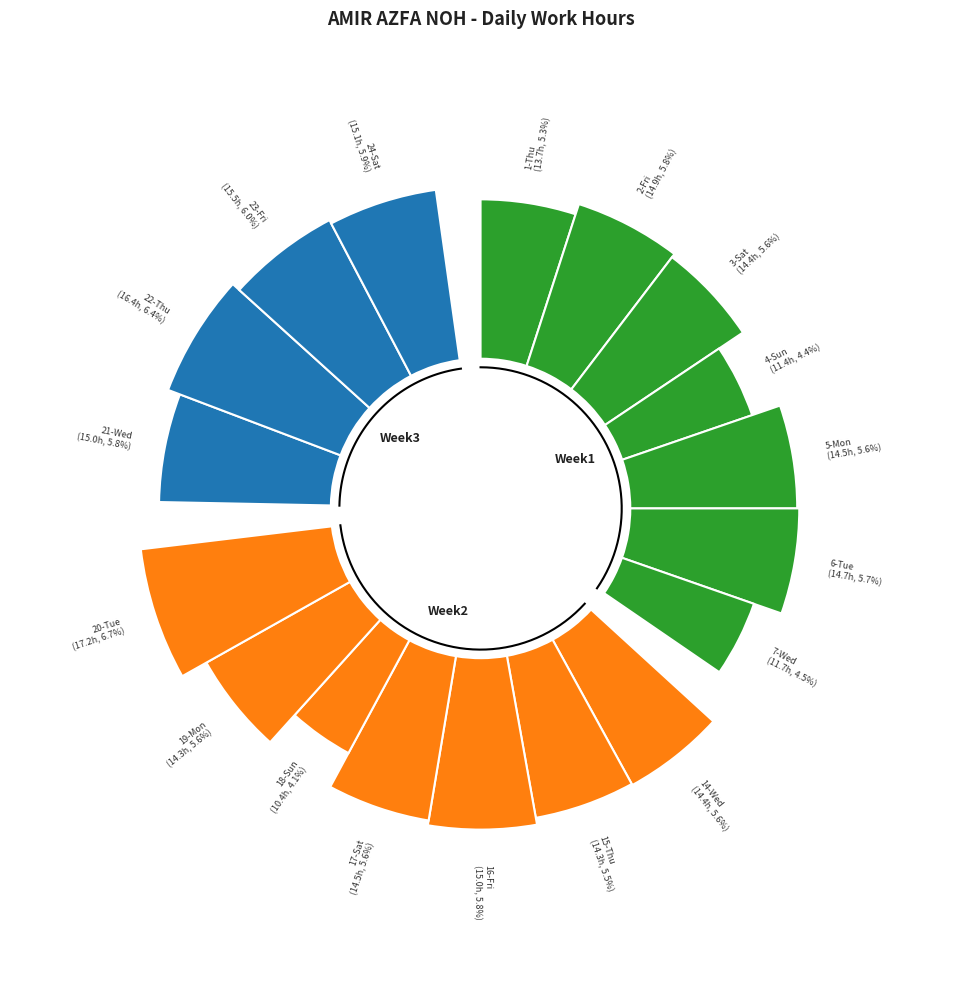

The 23-Fri slice represents 17% of the pie. True or false?

False